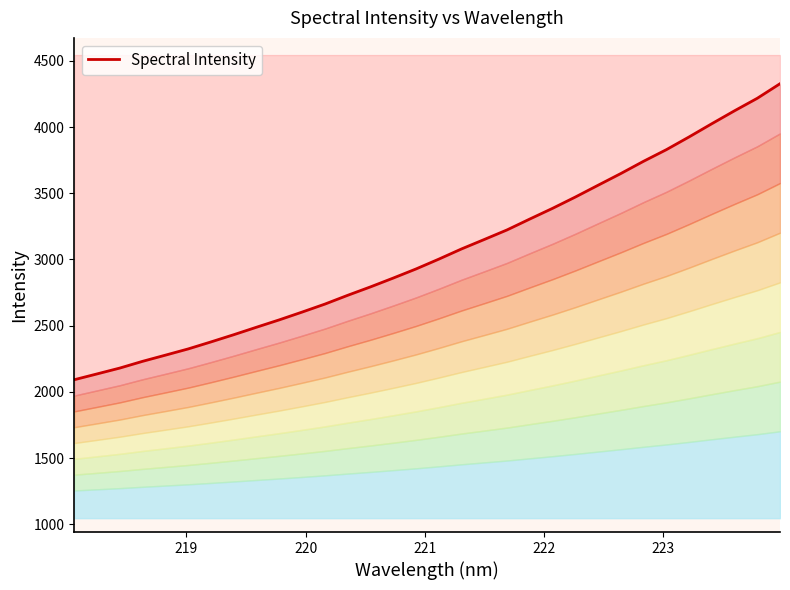

Is it true that the value at 7 is 1466.6?

False